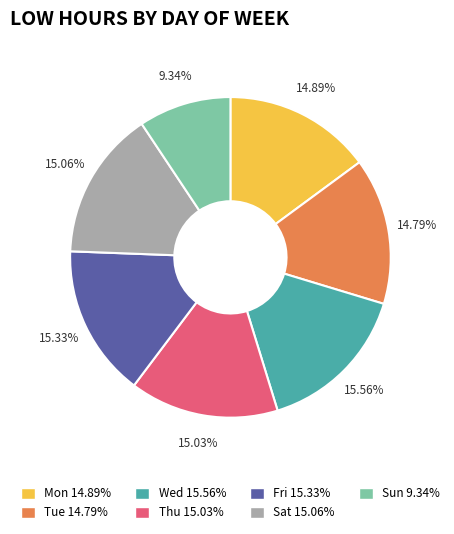

Count the number of slices in the pie.

7